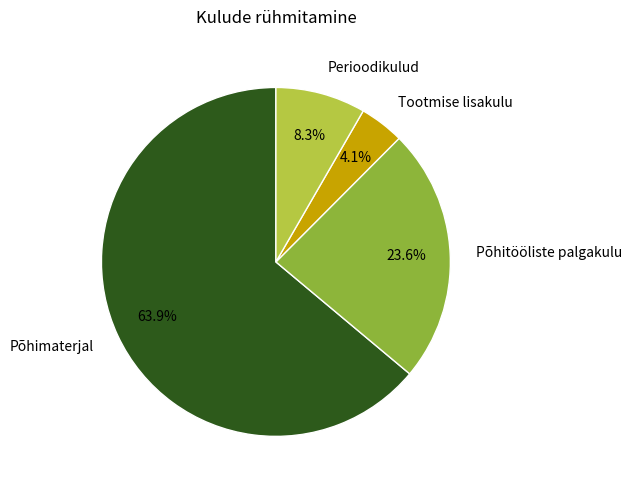

What portion of the pie excludes Perioodikulud?

91.7%